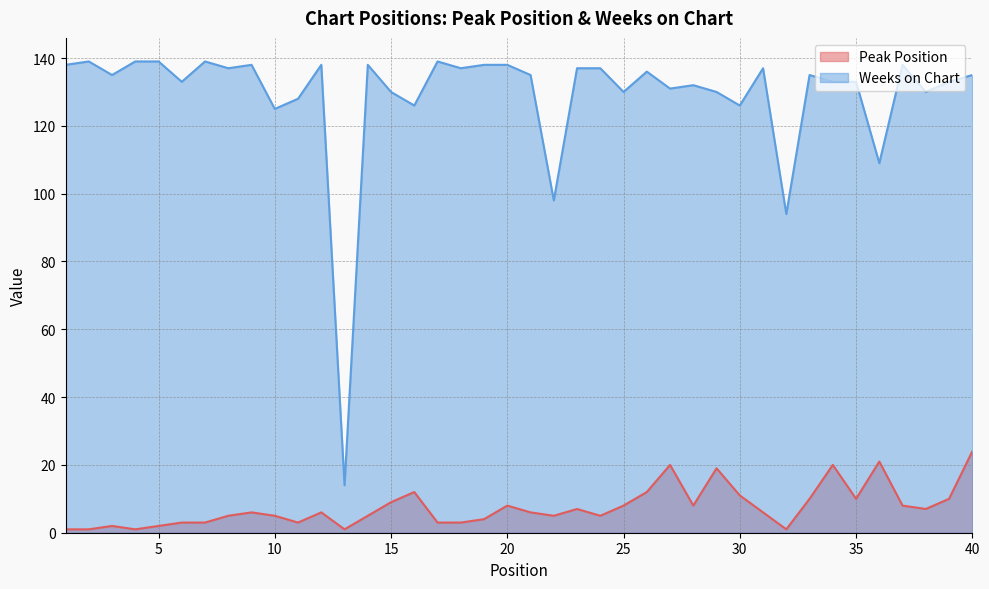

Reading left to right, extract all data points from this chart.

Peak Position: 1=1	2=1	3=2	4=1	5=2	6=3	7=3	8=5	9=6	10=5	11=3	12=6	13=1	14=5	15=9	16=12	17=3	18=3	19=4	20=8	21=6	22=5	23=7	24=5	25=8	26=12	27=20	28=8	29=19	30=11	31=6	32=1	33=10	34=20	35=10	36=21	37=8	38=7	39=10	40=24
Weeks on Chart: 1=138	2=139	3=135	4=139	5=139	6=133	7=139	8=137	9=138	10=125	11=128	12=138	13=14	14=138	15=130	16=126	17=139	18=137	19=138	20=138	21=135	22=98	23=137	24=137	25=130	26=136	27=131	28=132	29=130	30=126	31=137	32=94	33=135	34=133	35=133	36=109	37=138	38=130	39=133	40=135